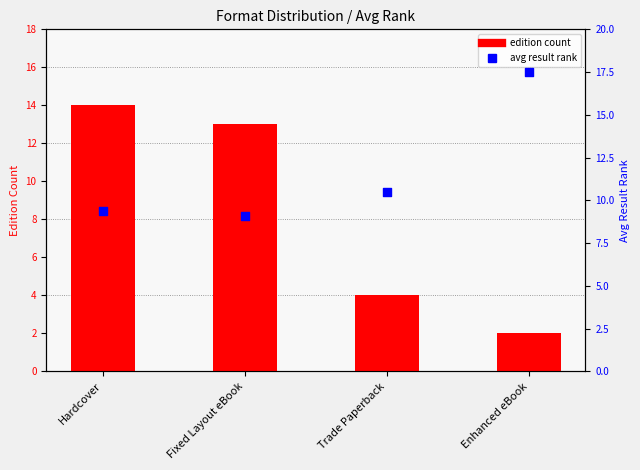

What is the total value across all series at Trade Paperback?

14.5